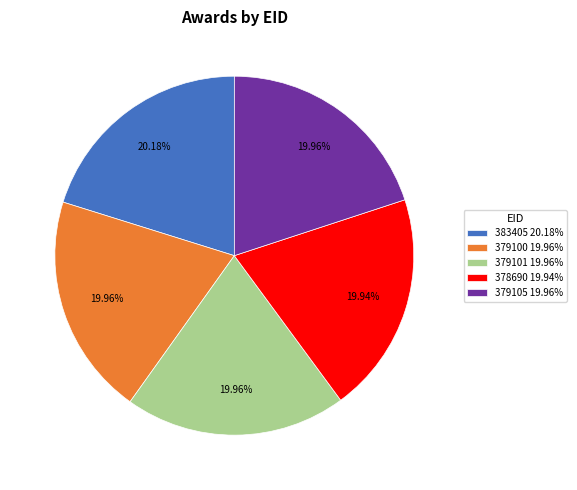

How many slices are in this pie chart?

5